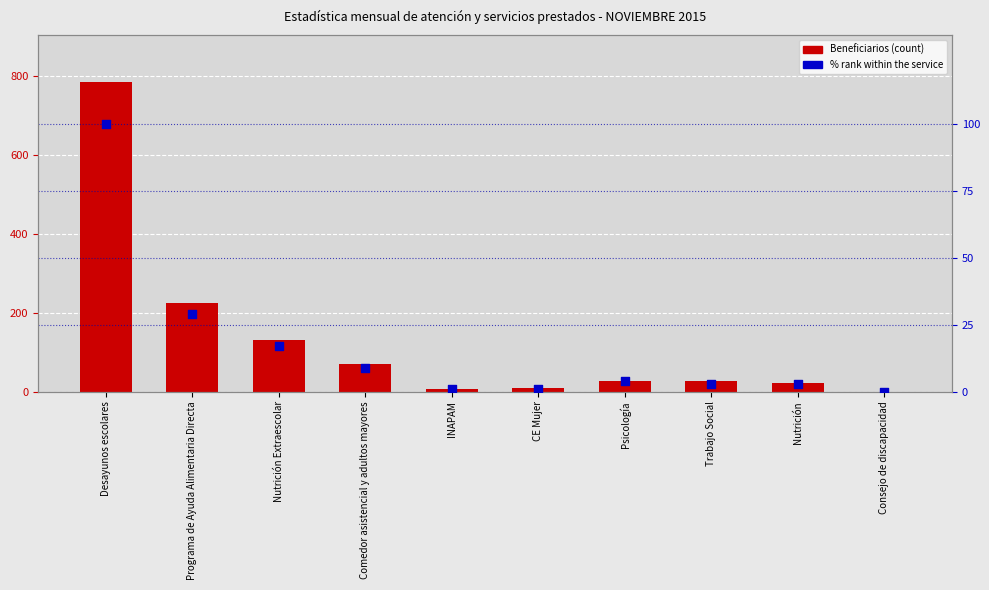

At how many categories does at least one series exceed 154?

2